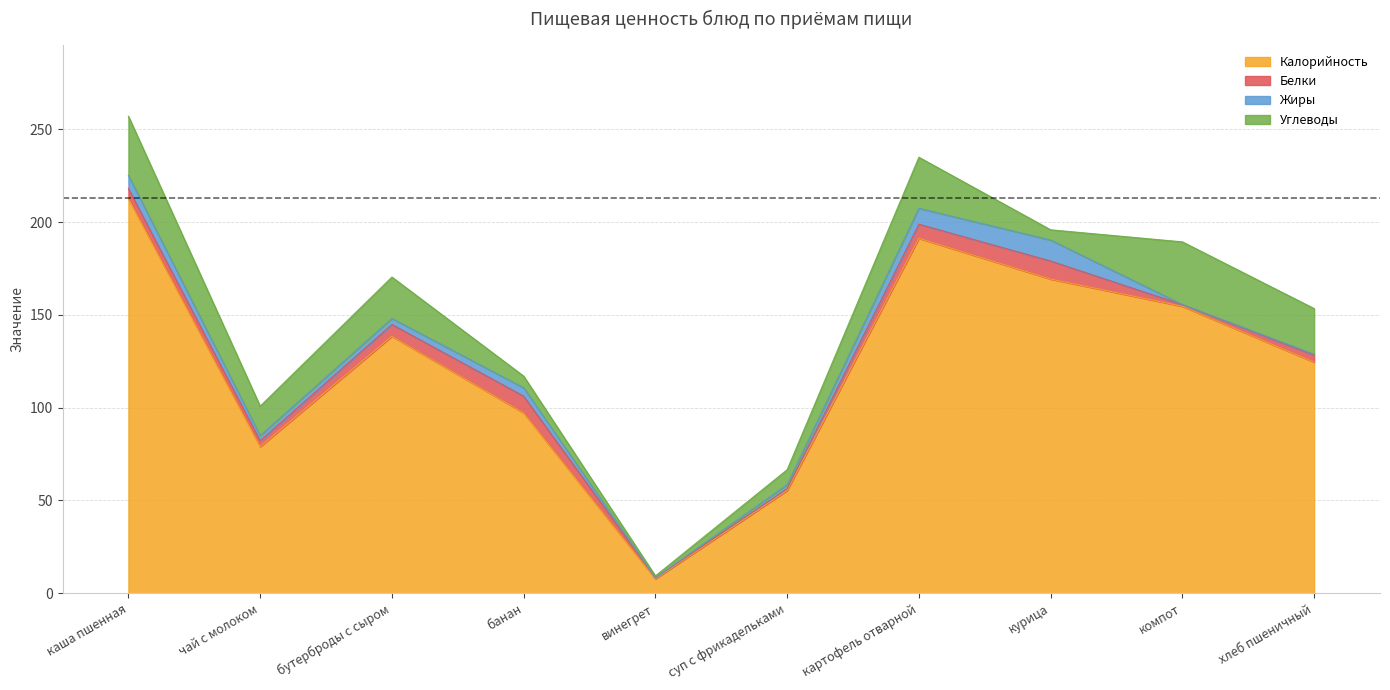

In Углеводы, how many points are higher than both neighbors (excluding endpoints)?

3